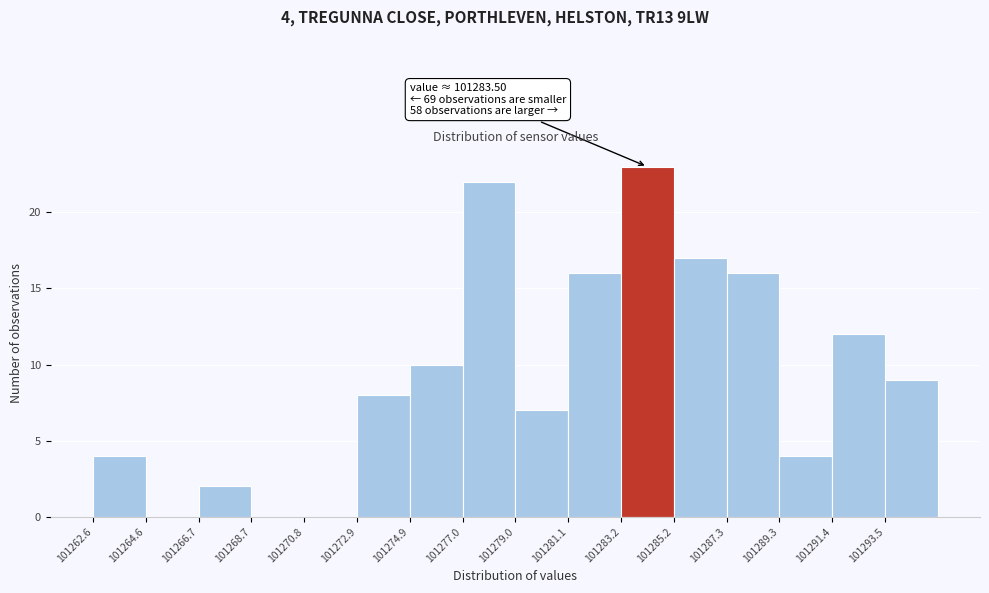

Over which range of the x-axis is the bar tallest?

101283.0 to 101285.0